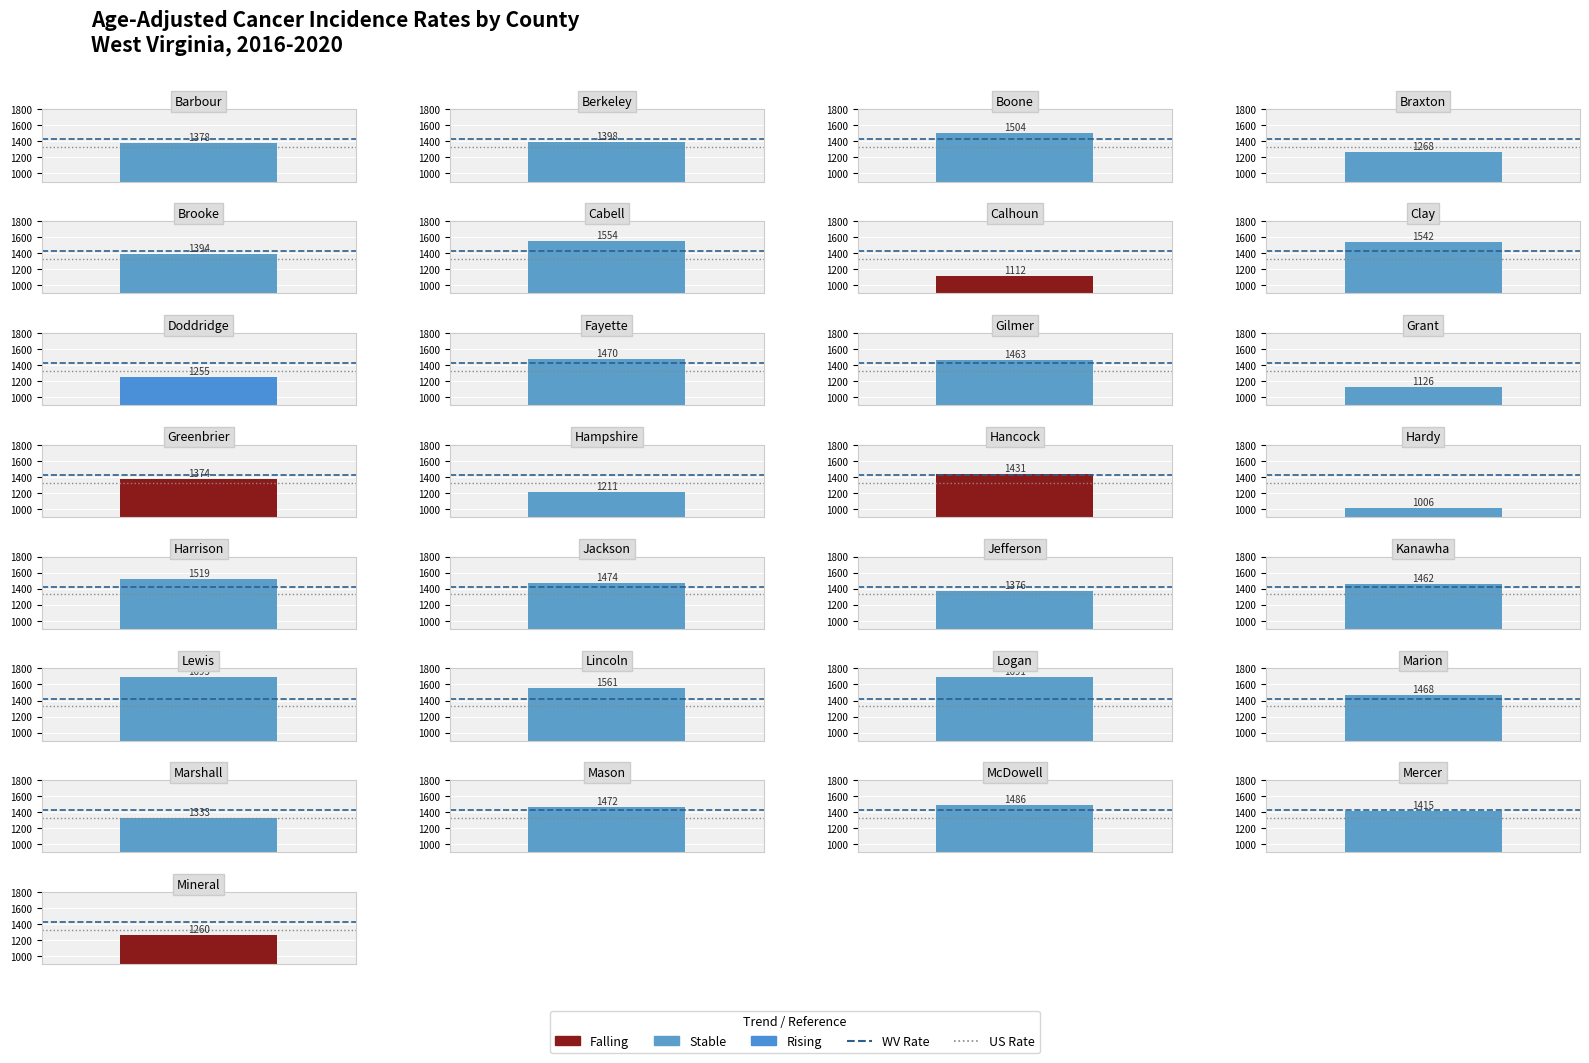

True or false: WV Rate has a value of 2500.7 at 0.2.

False